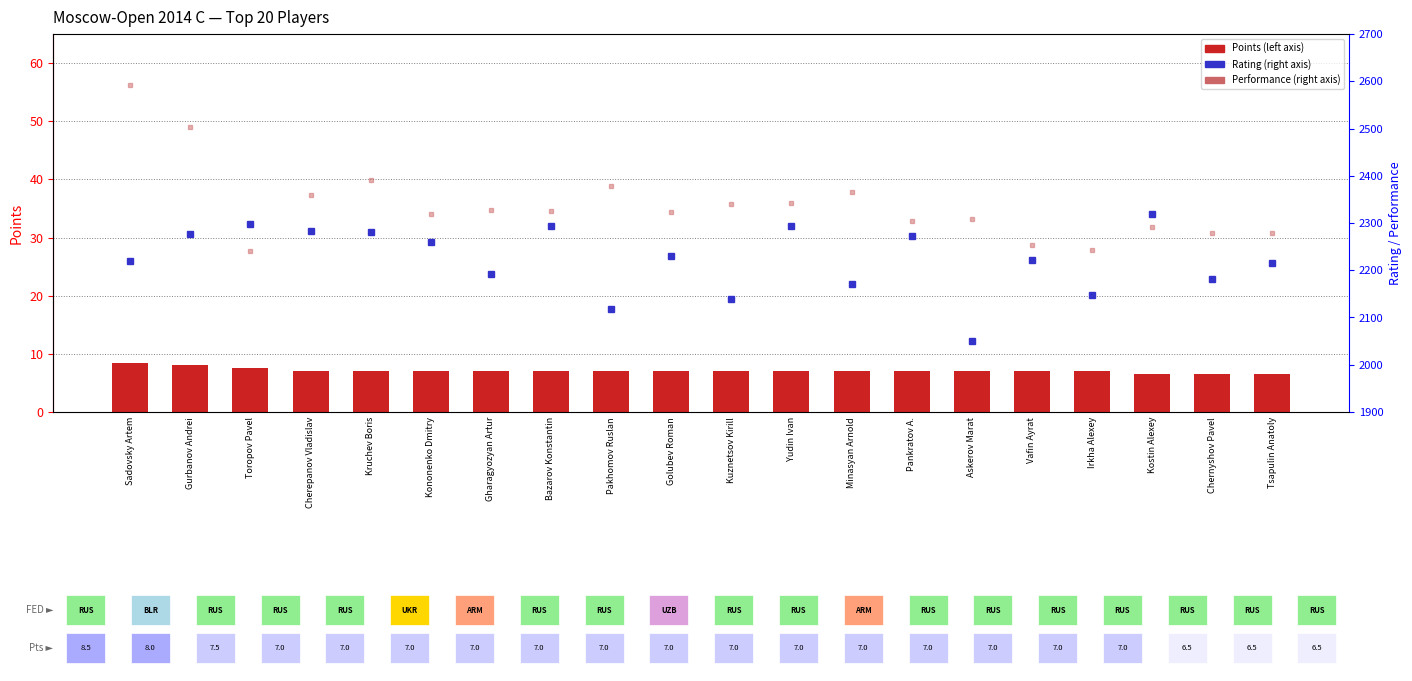

Reading left to right, transcribe all the data shown in this chart.

Points: Sadovsky Artem=8.5	Gurbanov Andrei=8.0	Toropov Pavel=7.5	Cherepanov Vladislav=7.0	Kruchev Boris=7.0	Kononenko Dmitry=7.0	Gharagyozyan Artur=7.0	Bazarov Konstantin=7.0	Pakhomov Ruslan=7.0	Golubev Roman=7.0	Kuznetsov Kirill=7.0	Yudin Ivan=7.0	Minasyan Arnold=7.0	Pankratov A.=7.0	Askerov Marat=7.0	Vafin Ayrat=7.0	Irkha Alexey=7.0	Kostin Alexey=6.5	Chernyshov Pavel=6.5	Tsapulin Anatoly=6.5
Rating: Sadovsky Artem=2220.0	Gurbanov Andrei=2277.0	Toropov Pavel=2298.0	Cherepanov Vladislav=2283.0	Kruchev Boris=2281.0	Kononenko Dmitry=2260.0	Gharagyozyan Artur=2193.0	Bazarov Konstantin=2293.0	Pakhomov Ruslan=2119.0	Golubev Roman=2231.0	Kuznetsov Kirill=2140.0	Yudin Ivan=2293.0	Minasyan Arnold=2170.0	Pankratov A.=2273.0	Askerov Marat=2050.0	Vafin Ayrat=2222.0	Irkha Alexey=2148.0	Kostin Alexey=2319.0	Chernyshov Pavel=2181.0	Tsapulin Anatoly=2216.0
Performance: Sadovsky Artem=2592.0	Gurbanov Andrei=2504.0	Toropov Pavel=2240.0	Cherepanov Vladislav=2360.0	Kruchev Boris=2390.0	Kononenko Dmitry=2318.0	Gharagyozyan Artur=2327.0	Bazarov Konstantin=2326.0	Pakhomov Ruslan=2379.0	Golubev Roman=2324.0	Kuznetsov Kirill=2340.0	Yudin Ivan=2343.0	Minasyan Arnold=2365.0	Pankratov A.=2305.0	Askerov Marat=2308.0	Vafin Ayrat=2254.0	Irkha Alexey=2243.0	Kostin Alexey=2291.0	Chernyshov Pavel=2278.0	Tsapulin Anatoly=2279.0